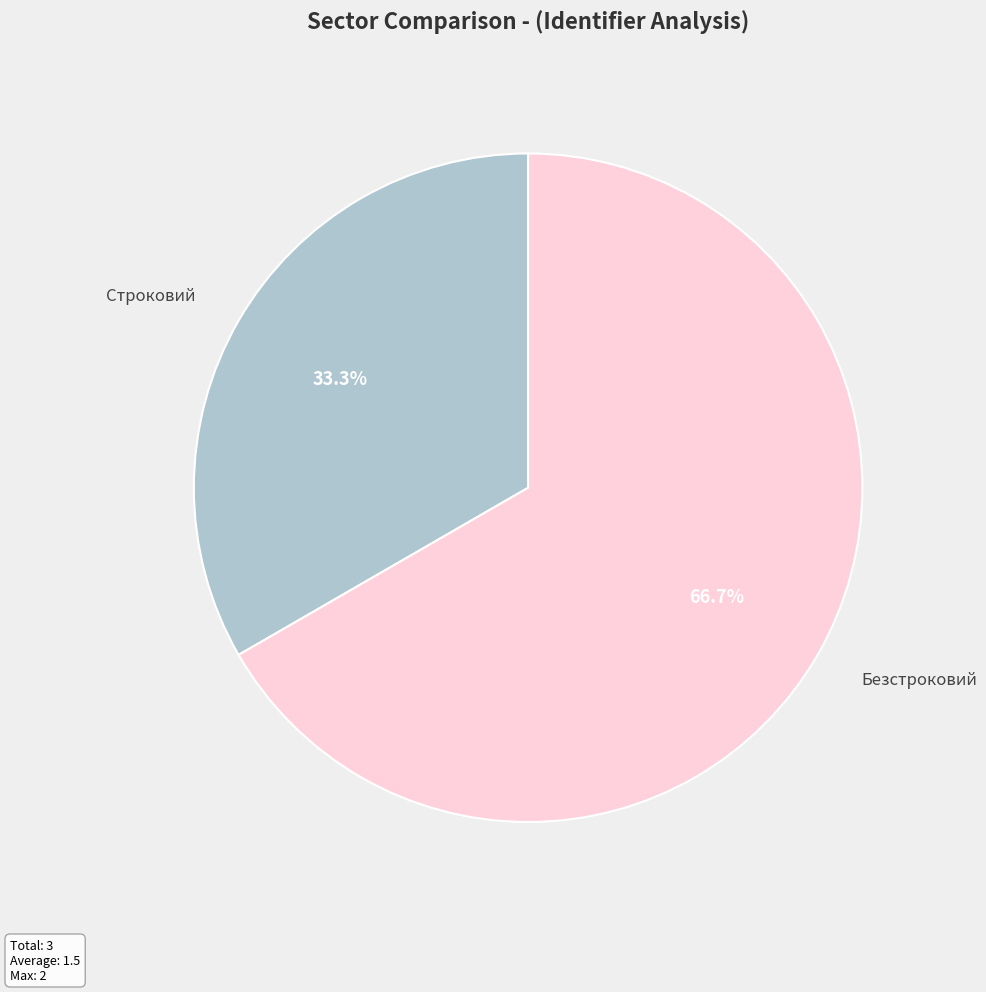

To the nearest percent, what percentage of the pie is Безстроковий?

67%